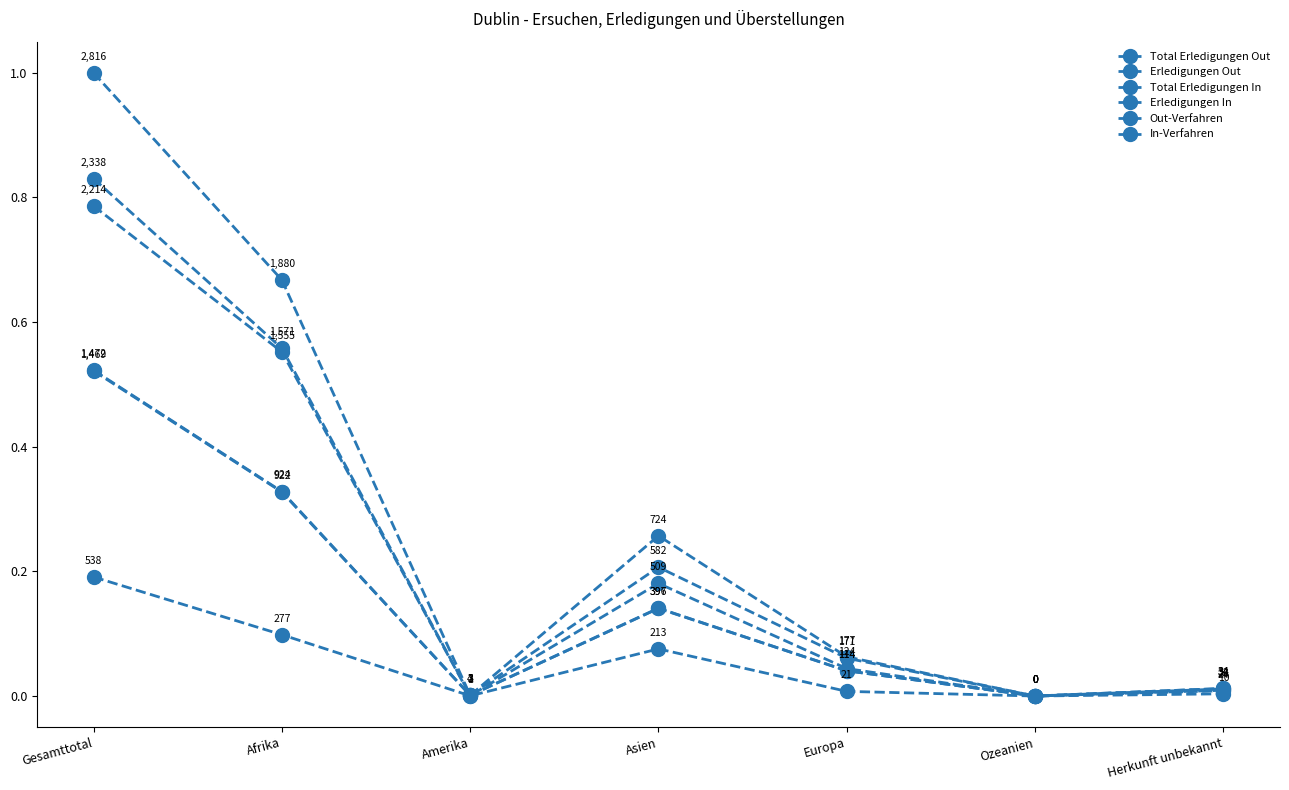

How many series are shown in this chart?

6